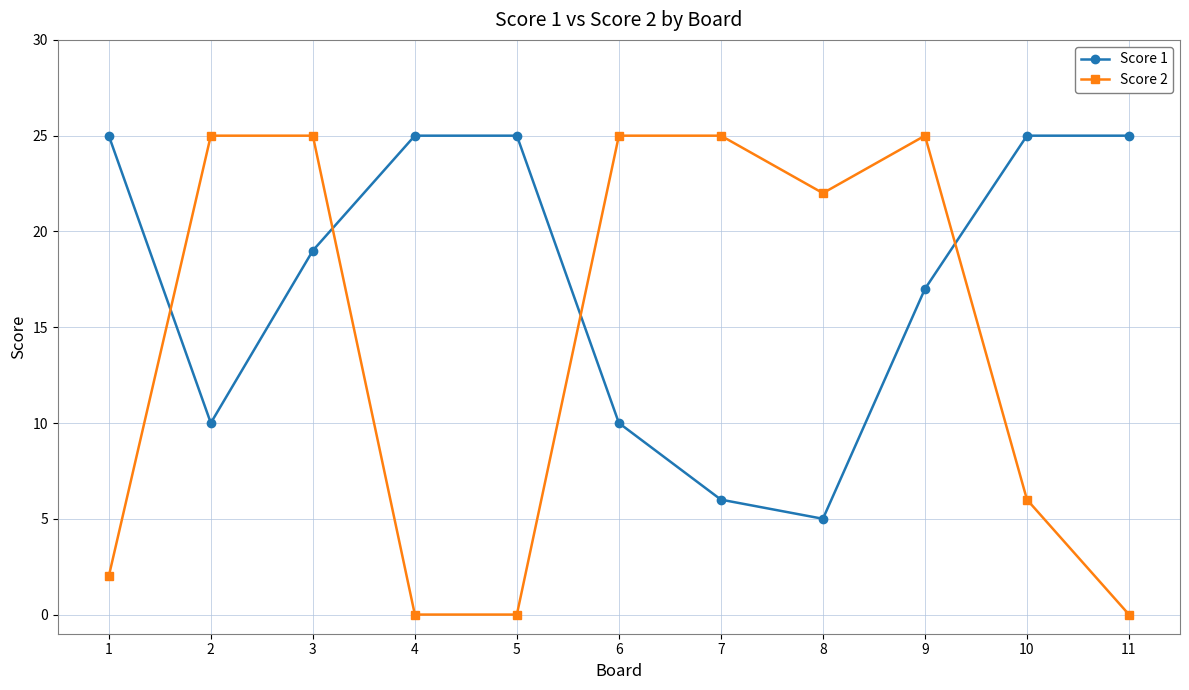

What is the difference between the maximum and minimum values in the Score 2 series?

25